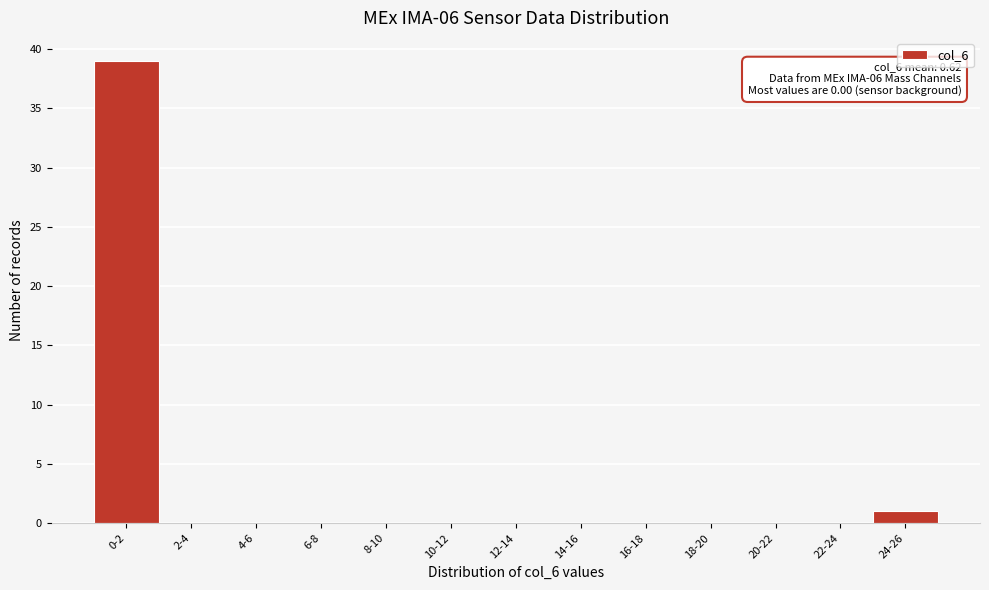

Reading left to right, what are all the values shown in this chart?

0-2=39	2-4=0	4-6=0	6-8=0	8-10=0	10-12=0	12-14=0	14-16=0	16-18=0	18-20=0	20-22=0	22-24=0	24-26=1